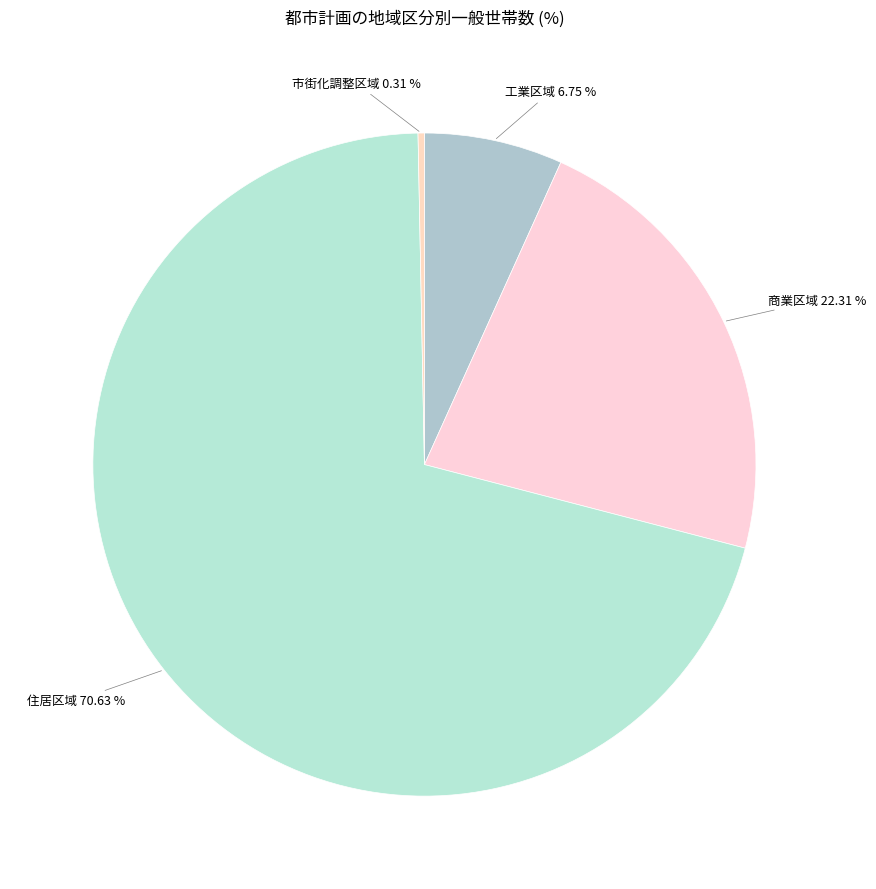

The 住居区域 slice represents 77% of the pie. True or false?

False